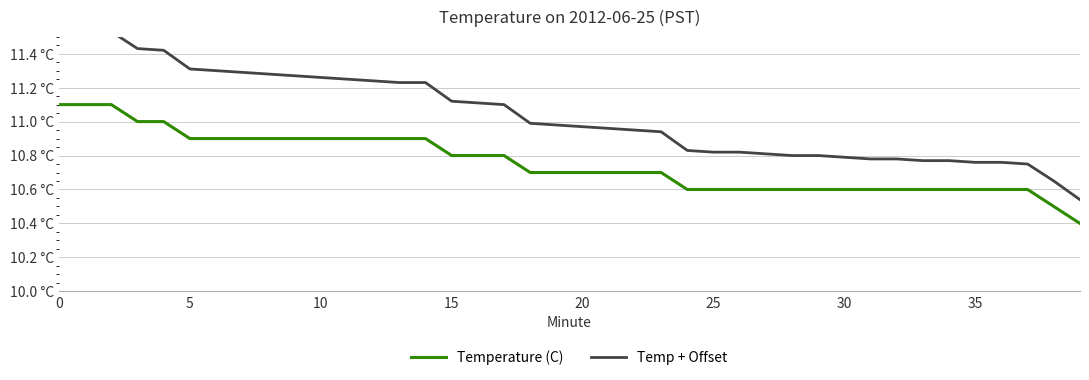

Is the value of Temp + Offset at 0 greater than the value of Temperature (C) at 21?

Yes